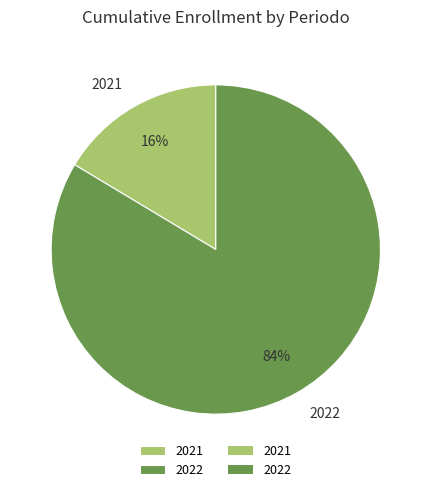

The 2021 slice represents 16% of the pie. True or false?

True